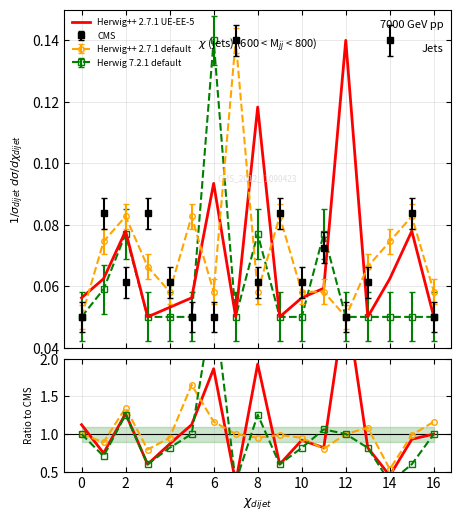

At which category does the data reach its first local peak?

2